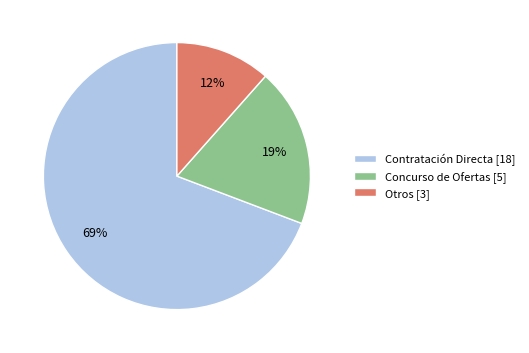

True or false: Concurso de Ofertas [5] accounts for 19% of the total.

True